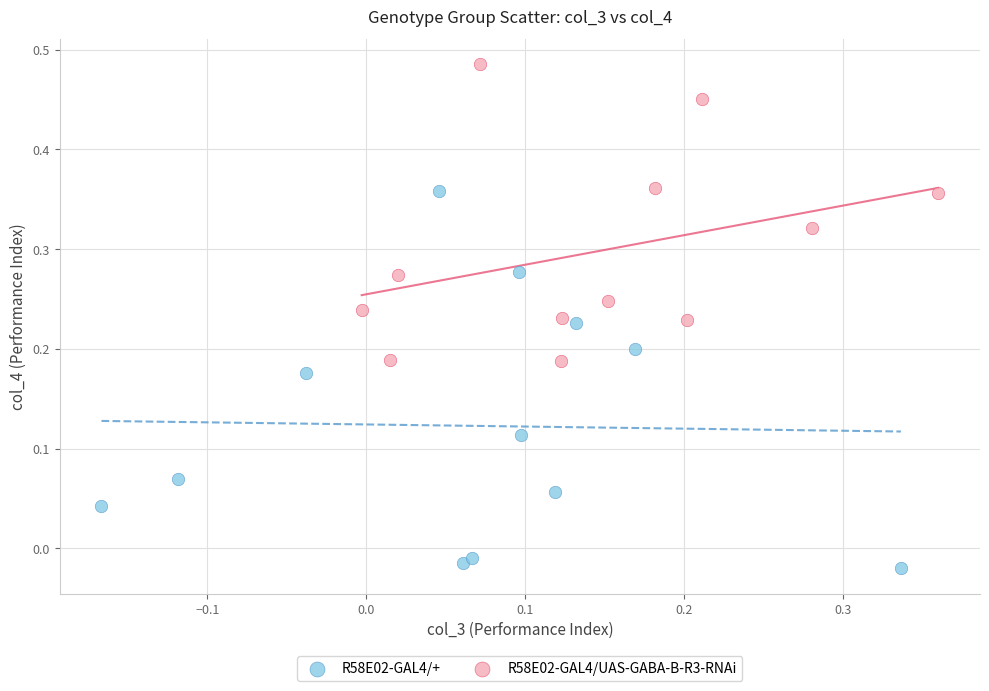

Which series has the largest Y range (max minus min)?

R58E02-GAL4/+